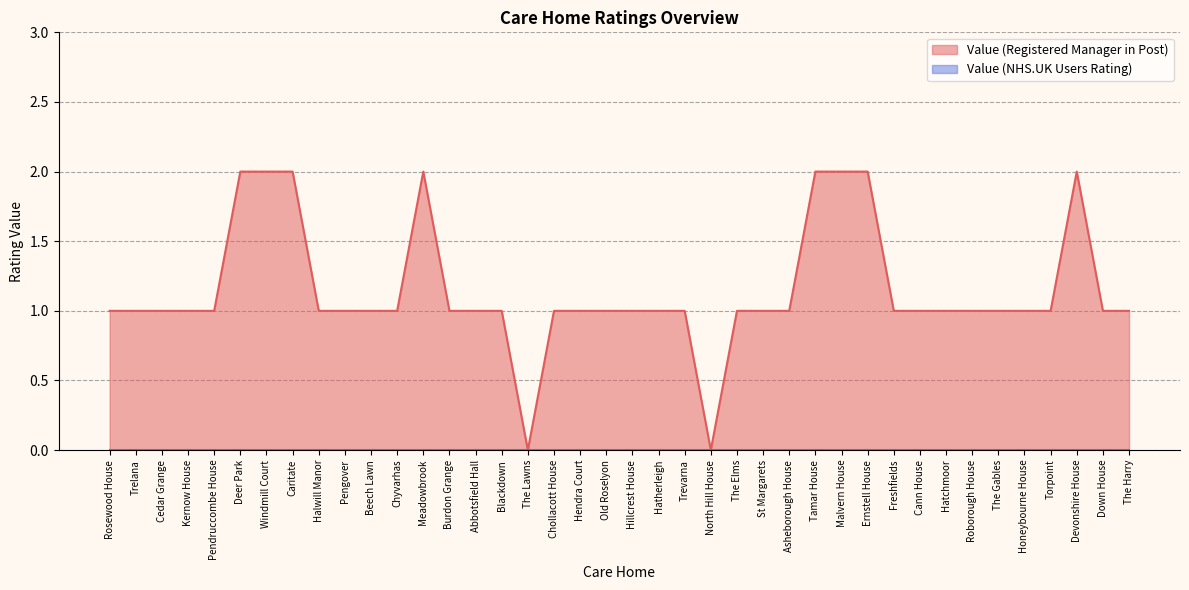

Does the chart display data point markers on the line(s)?

No